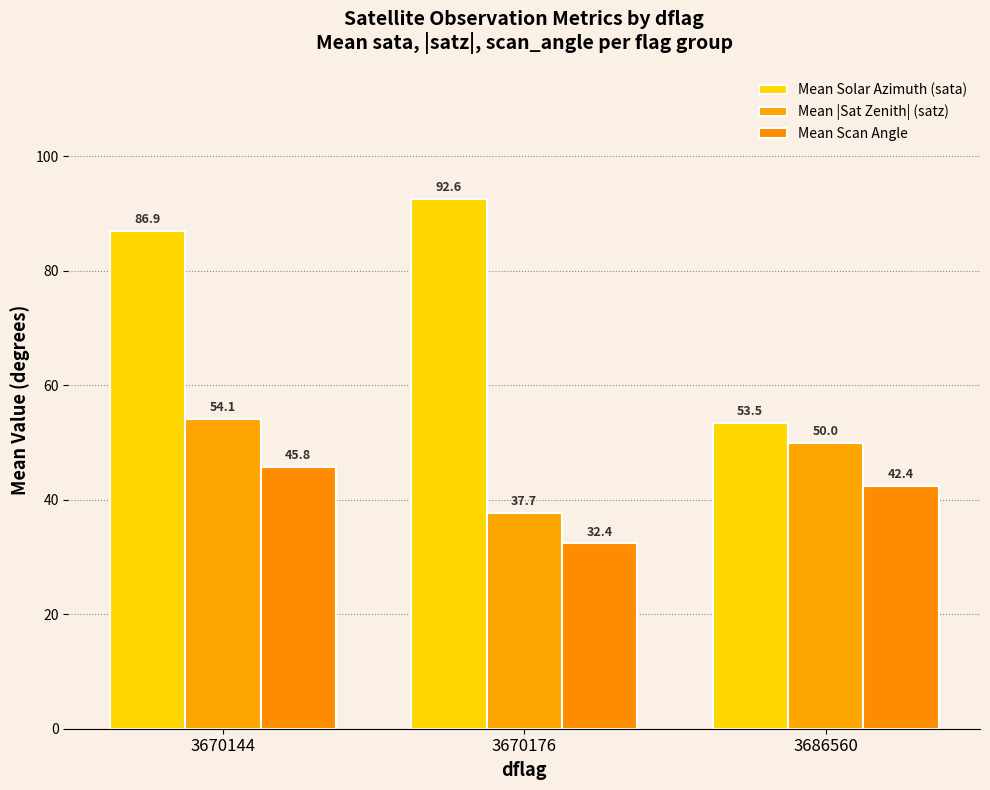

What is the difference between the Mean |Sat Zenith| (satz) values at 3670176 and 3670144?

16.4